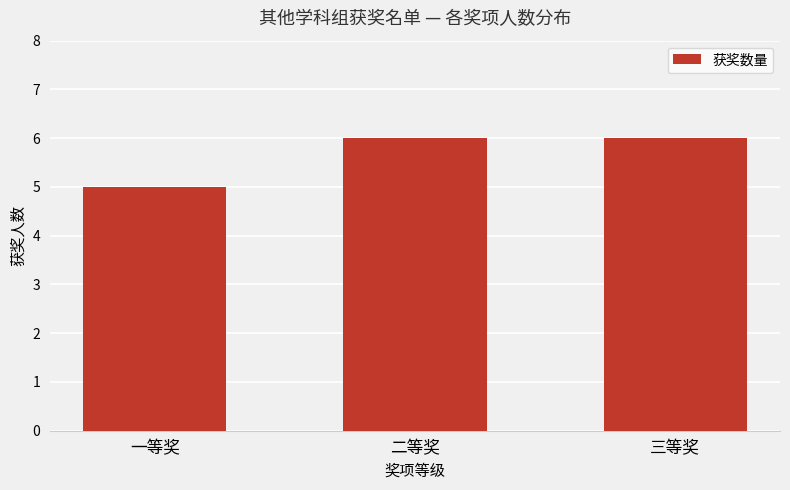

Does the chart contain any negative values?

No